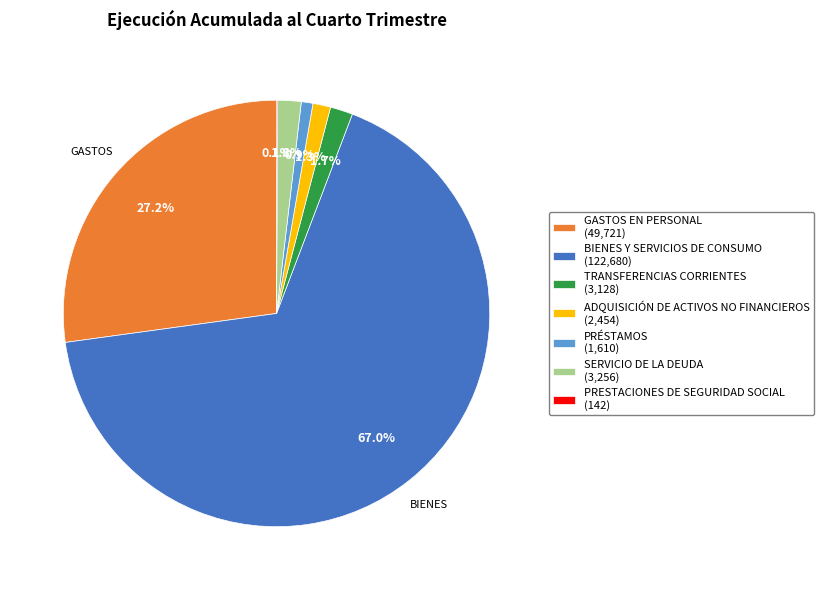

What percentage is the SERVICIO DE LA DEUDA slice, to the nearest percent?

2%